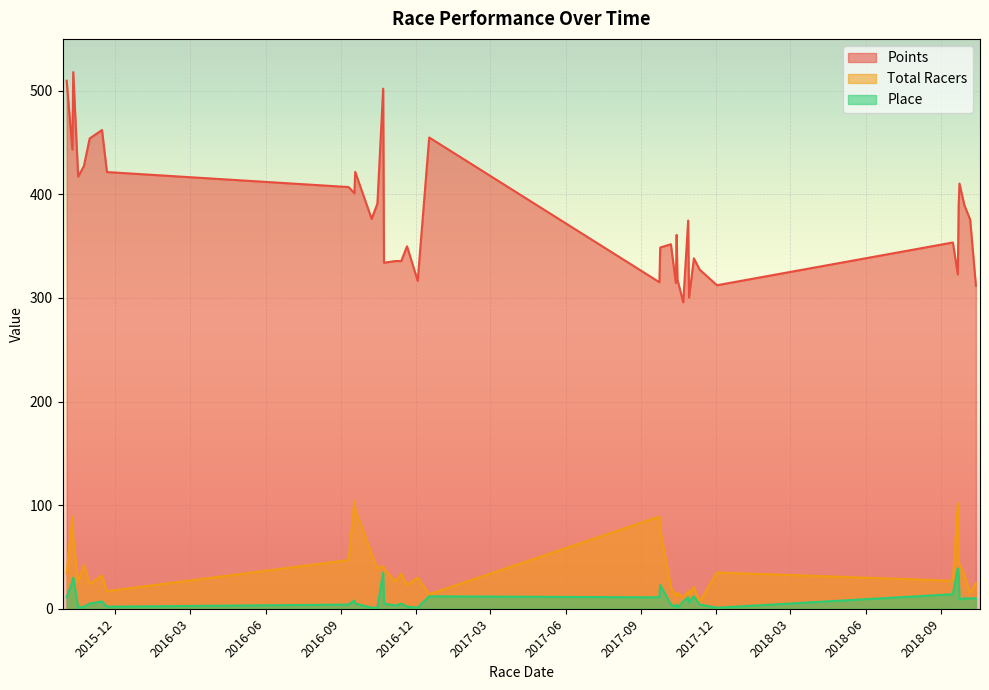

What value does the Points series have at 2018-09-22?

389.1